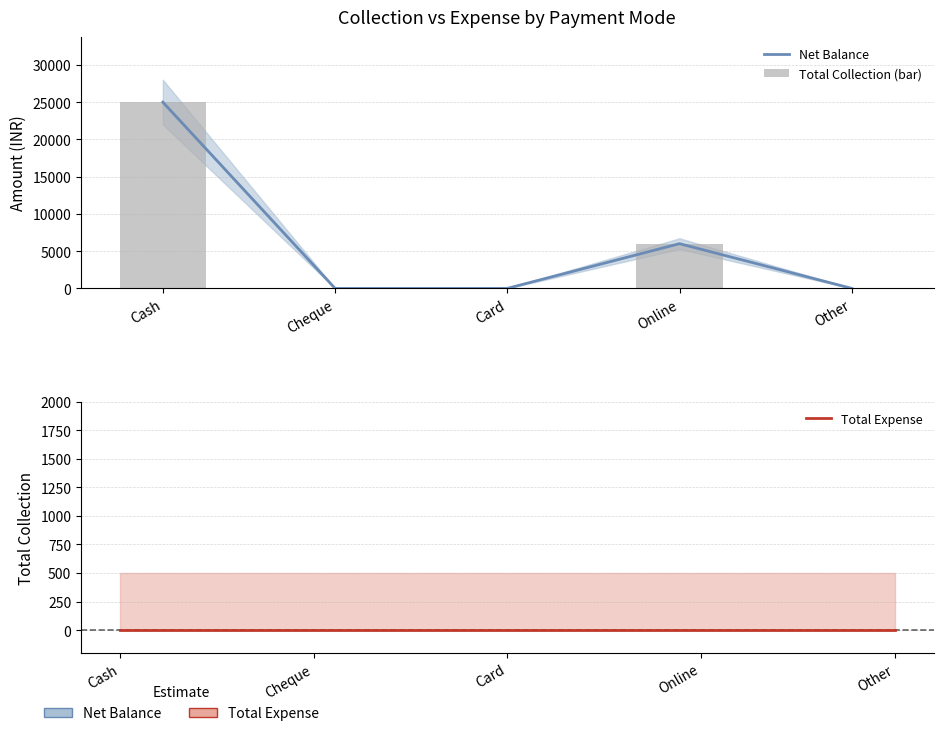

Reading left to right, list all the values displayed in this chart.

Net Balance: 25000	0	0	6000	0
Total Collection (bar): 25000	0	0	6000	0
Total Expense: 0	0	0	0	0